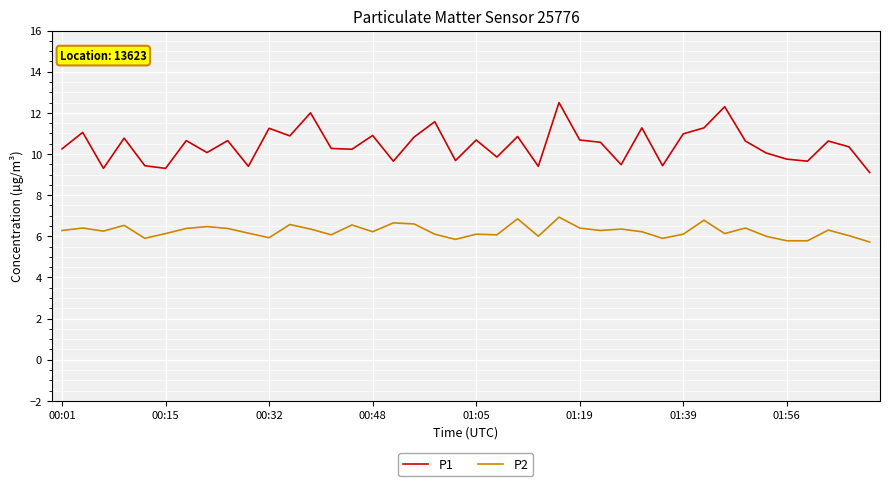

True or false: P2 has more than 0 points higher than both neighbors.

True